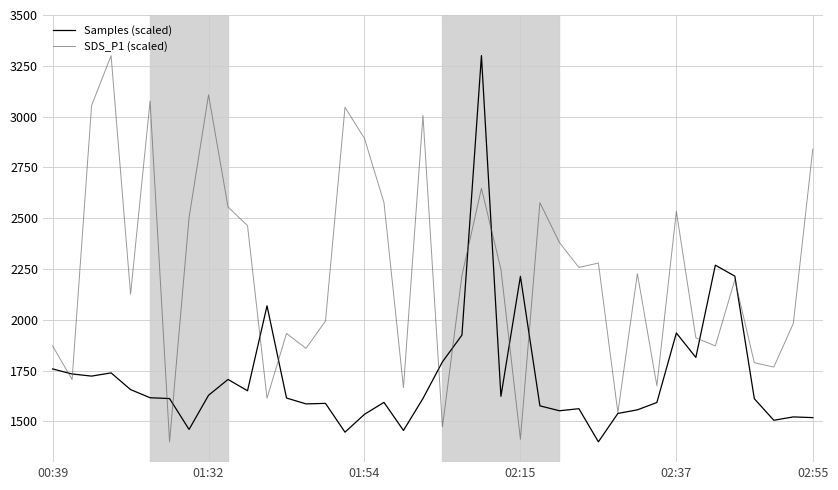

What is the minimum value for Samples (scaled)?

1400.0